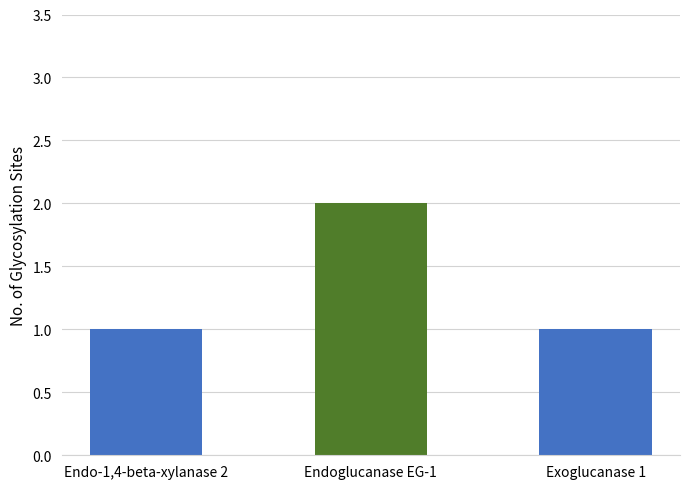

Reading right to left, extract all data points from this chart.

Exoglucanase 1=1	Endoglucanase EG-1=2	Endo-1,4-beta-xylanase 2=1